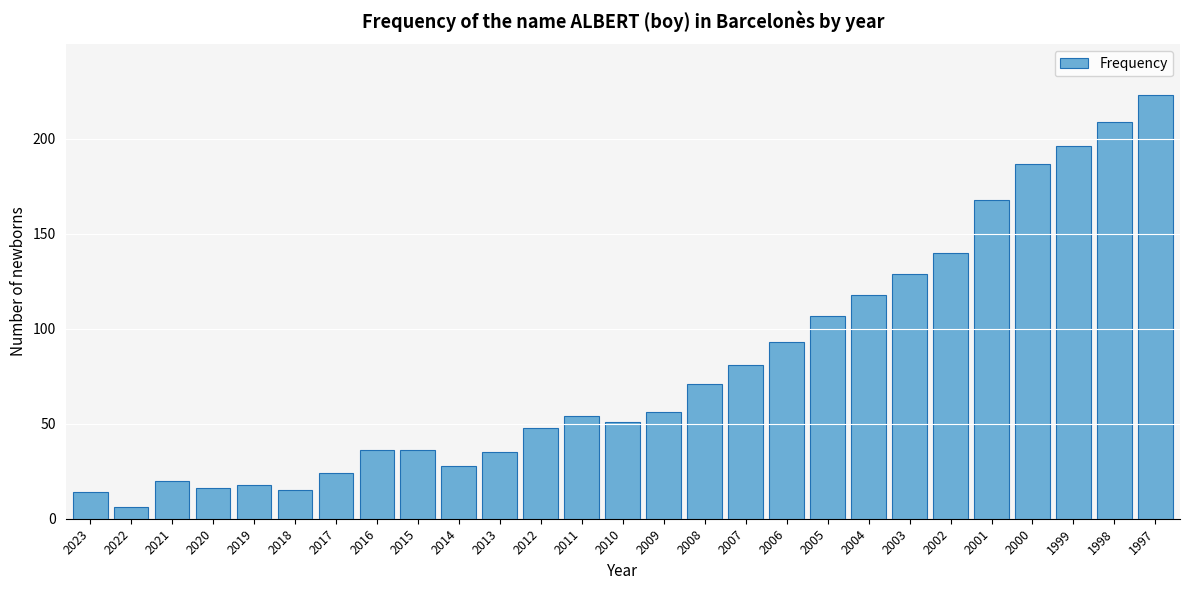

Reading left to right, list all the values displayed in this chart.

2023=14	2022=6	2021=20	2020=16	2019=18	2018=15	2017=24	2016=36	2015=36	2014=28	2013=35	2012=48	2011=54	2010=51	2009=56	2008=71	2007=81	2006=93	2005=107	2004=118	2003=129	2002=140	2001=168	2000=187	1999=196	1998=209	1997=223